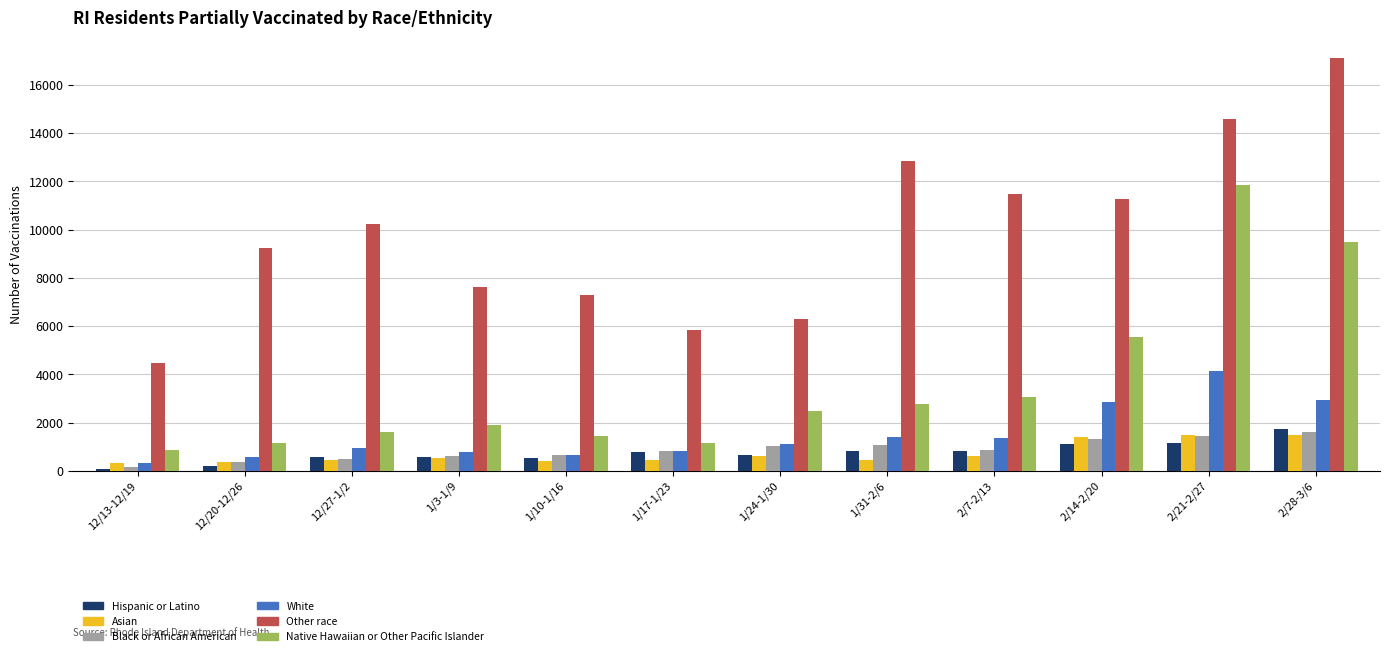

The Native Hawaiian or Other Pacific Islander series shows 475 at 1/17-1/23. True or false?

False